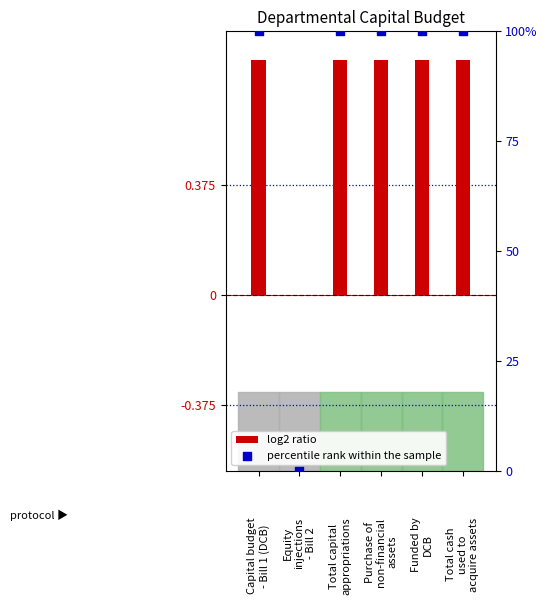

At which category is the sum across all series the highest?

Capital budget
- Bill 1 (DCB)